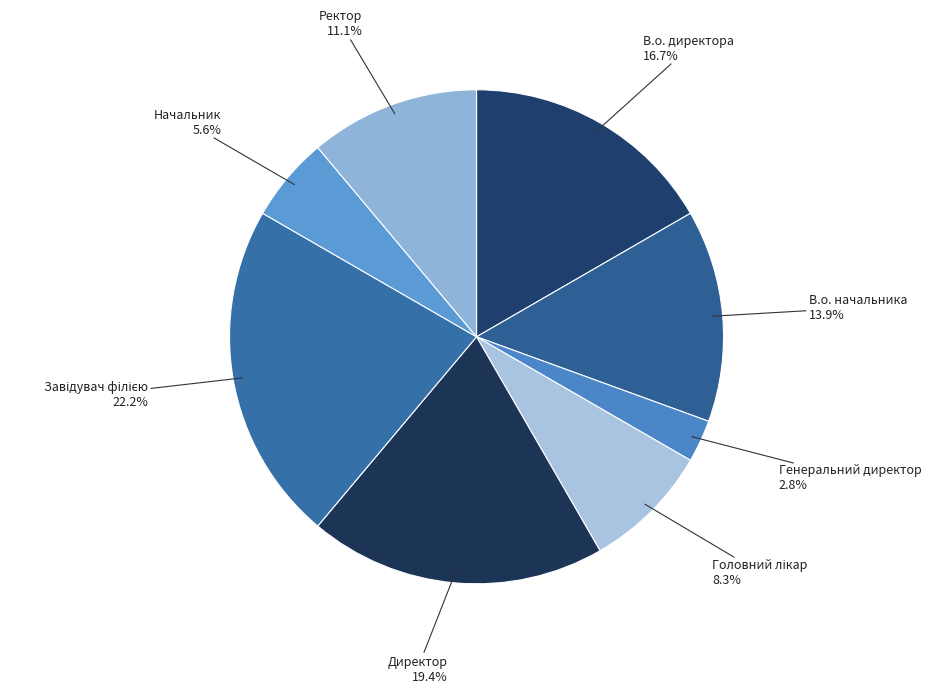

What is the smallest slice in the pie chart?

Генеральний директор